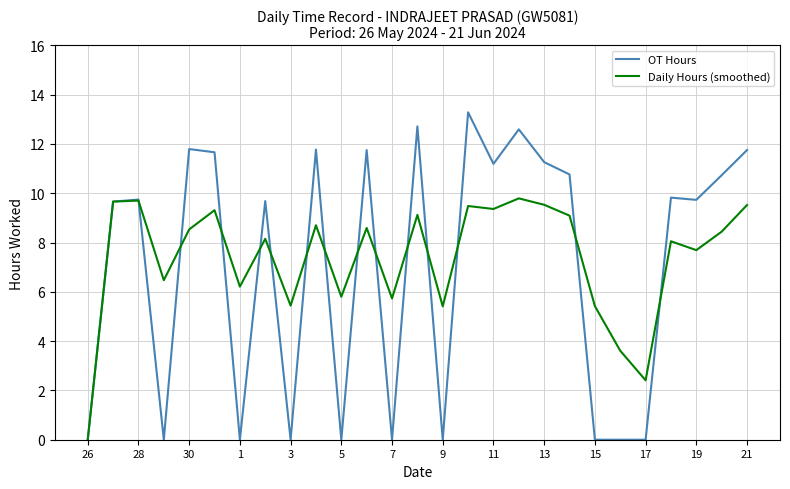

How many lines are shown in the chart?

2